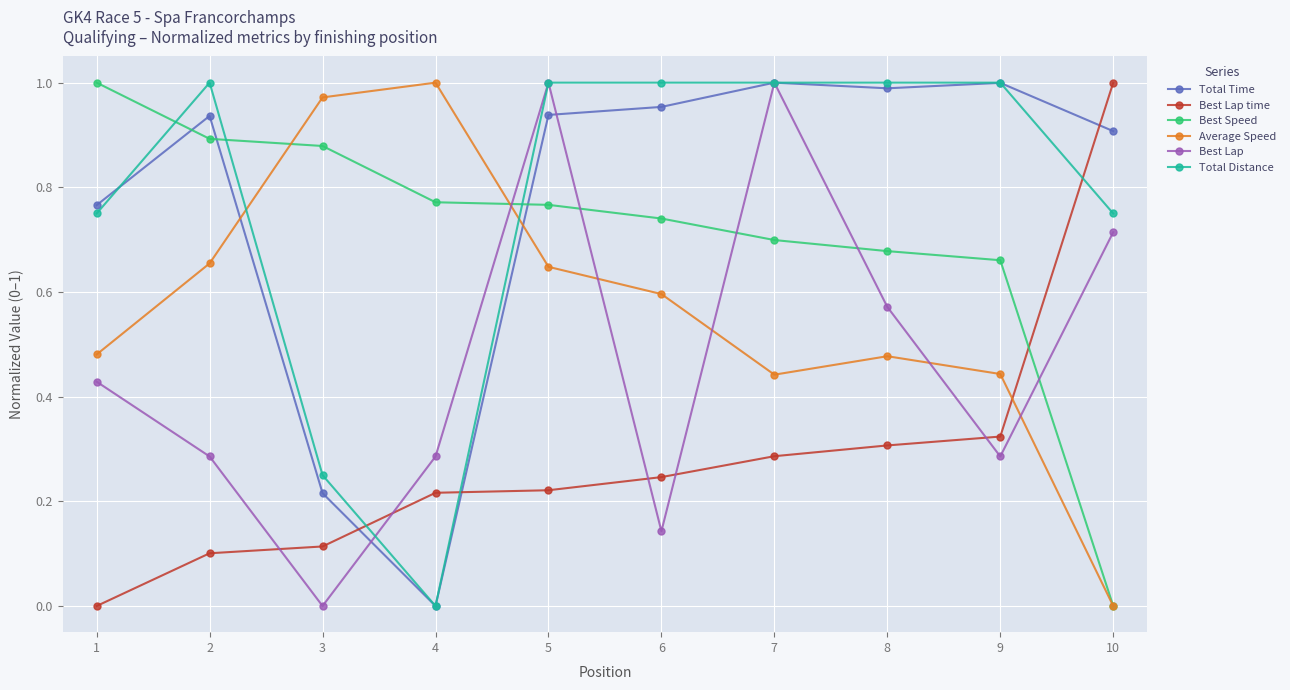

After their last crossing, which series has the higher values: Average Speed or Best Lap?

Best Lap